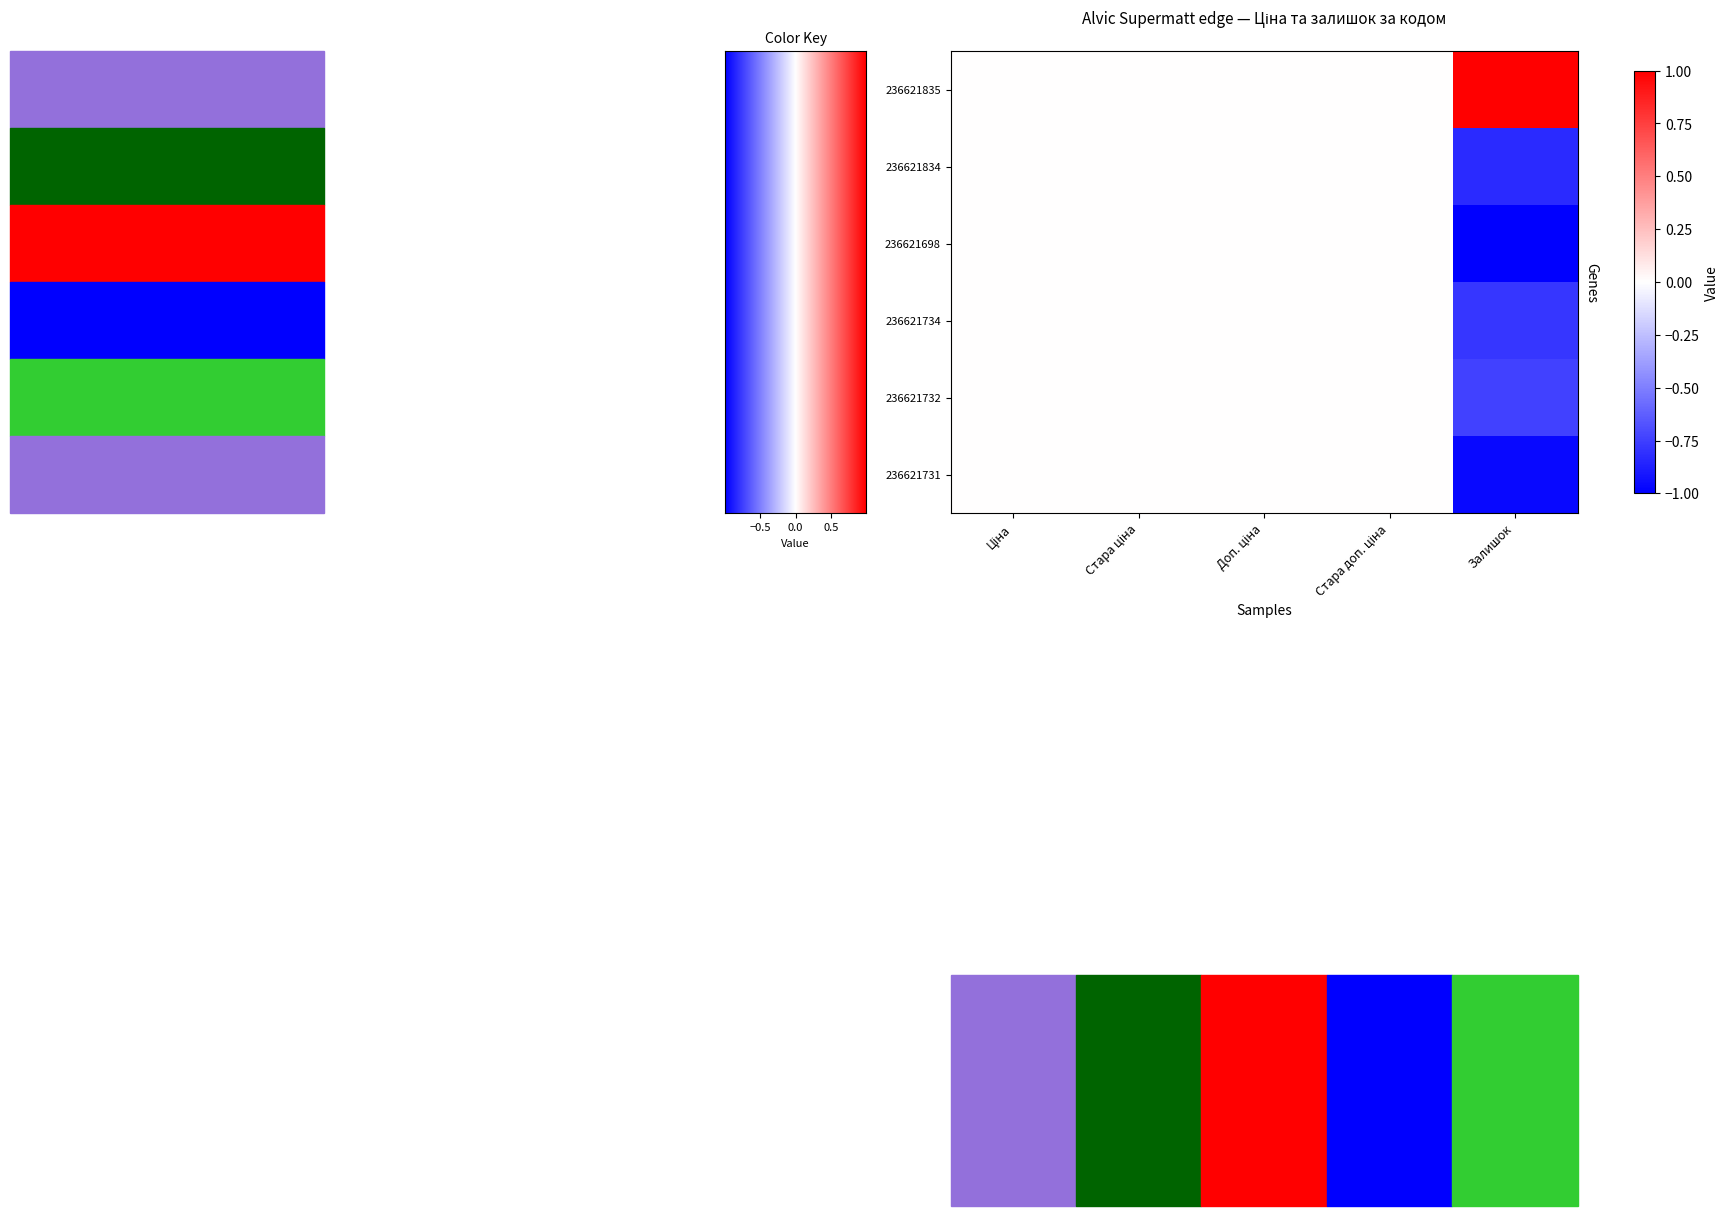

Which label corresponds to the smallest value in the chart?

Залишок